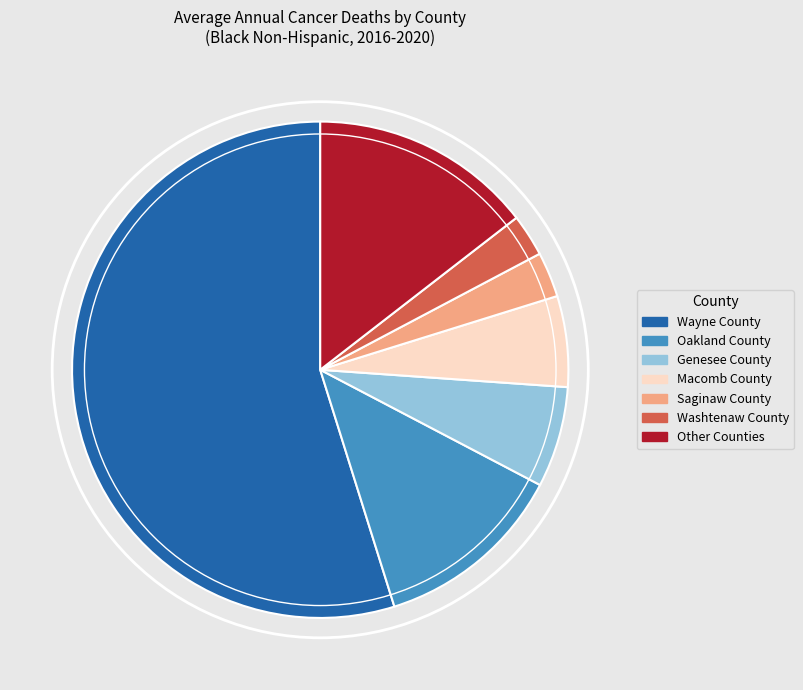

Between Wayne County and Washtenaw County, which is larger?

Wayne County